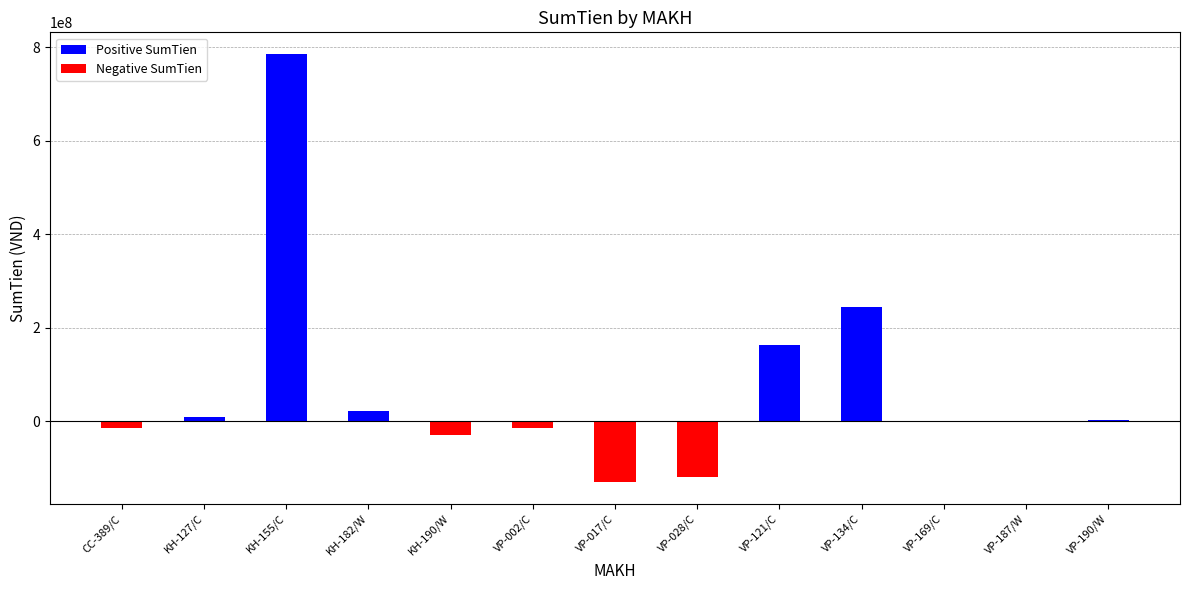

What is the change in value from VP-017/C to VP-028/C?

+11190206.0